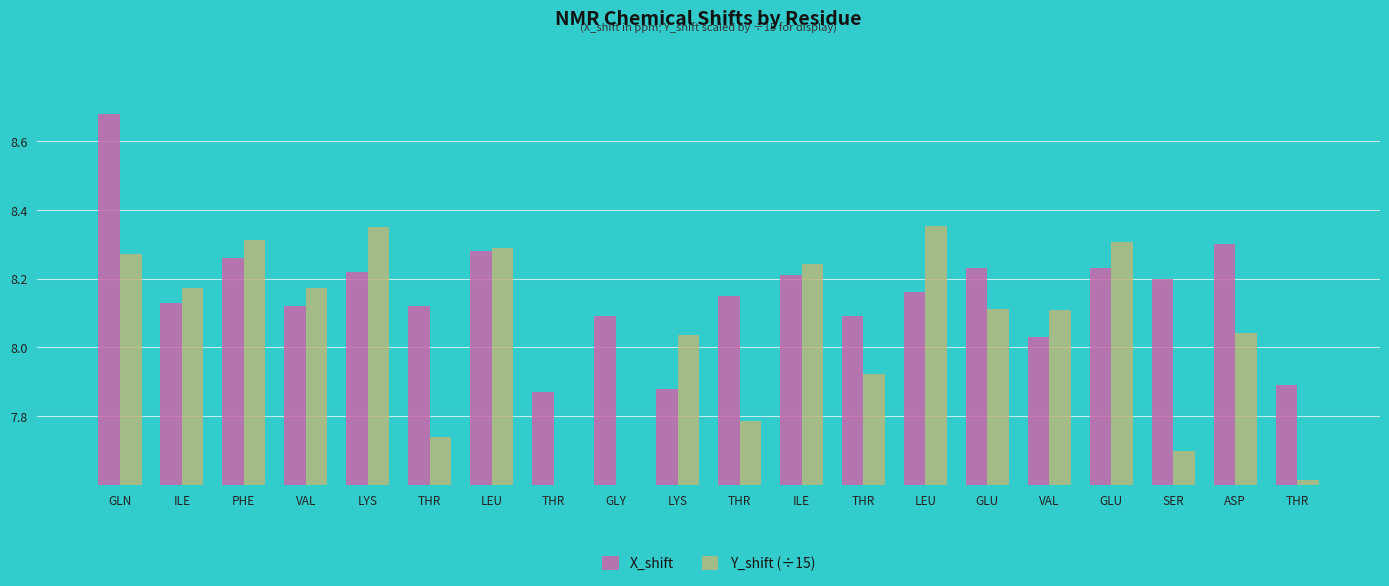

Is it true that X_shift equals 5.7 at GLN?

False